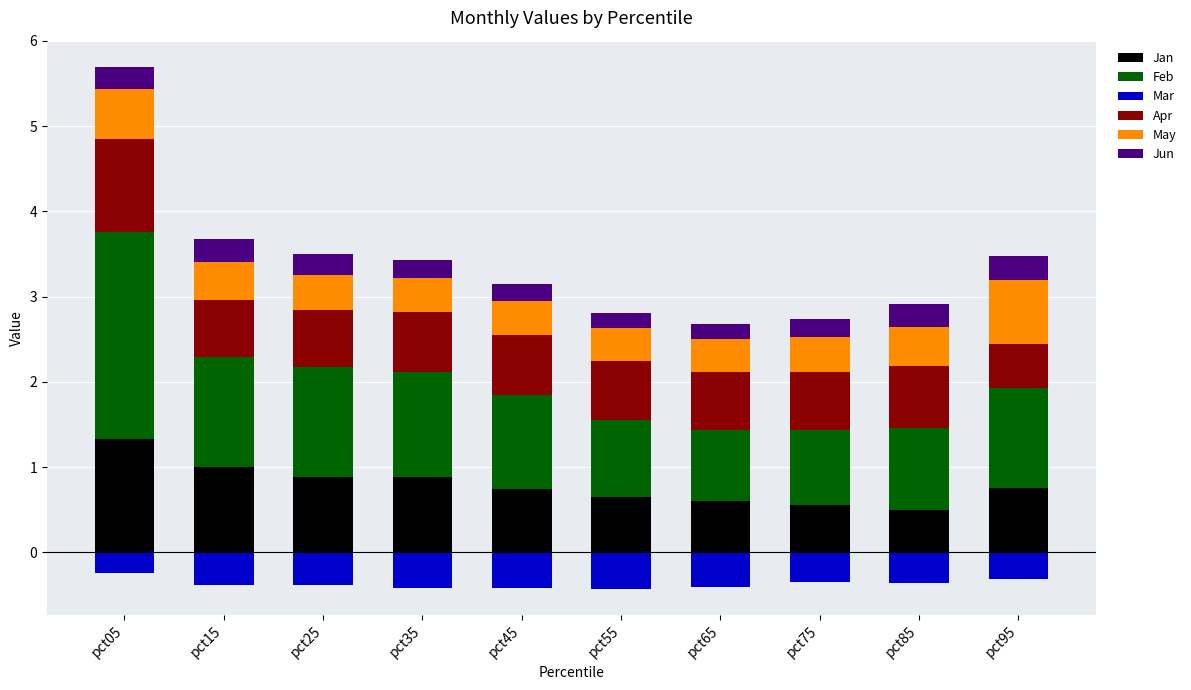

Is it true that Feb equals 1.5 at pct65?

False